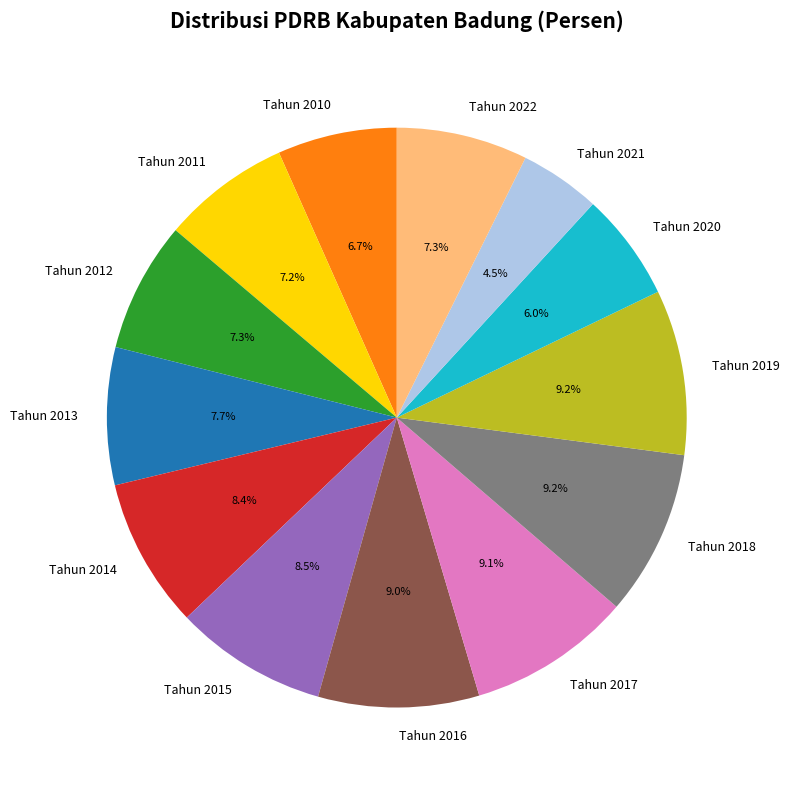

Approximately how many times larger is the value at Tahun 2015 compared to Tahun 2021?

1.9